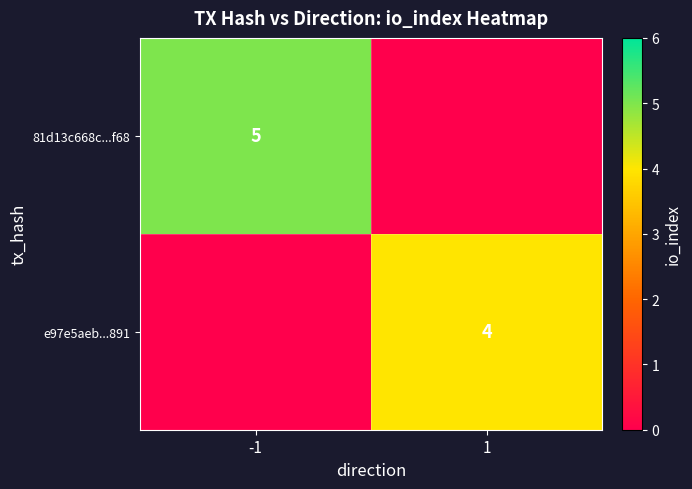

What is the total value across all series at -1?

5